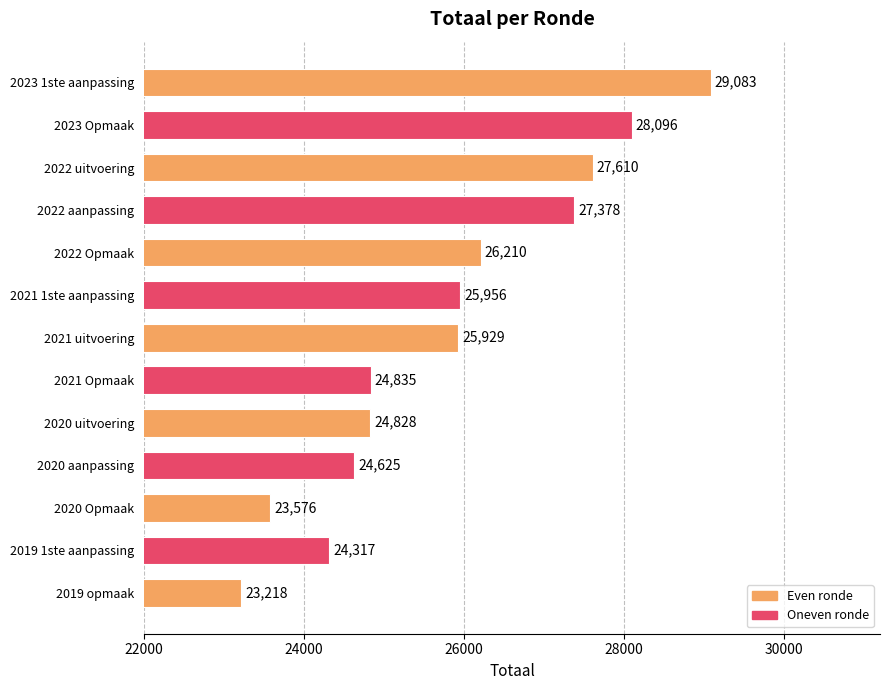

Does the chart contain any negative values?

No